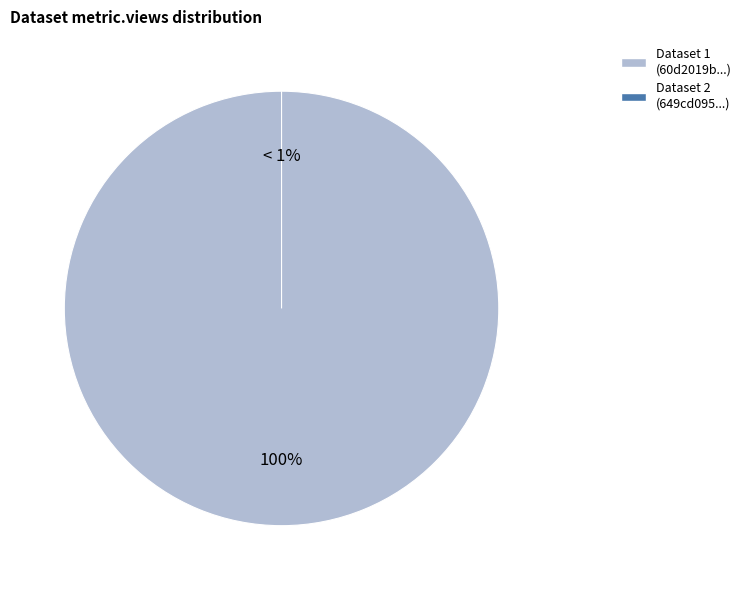

Does any single category account for the majority?

Yes